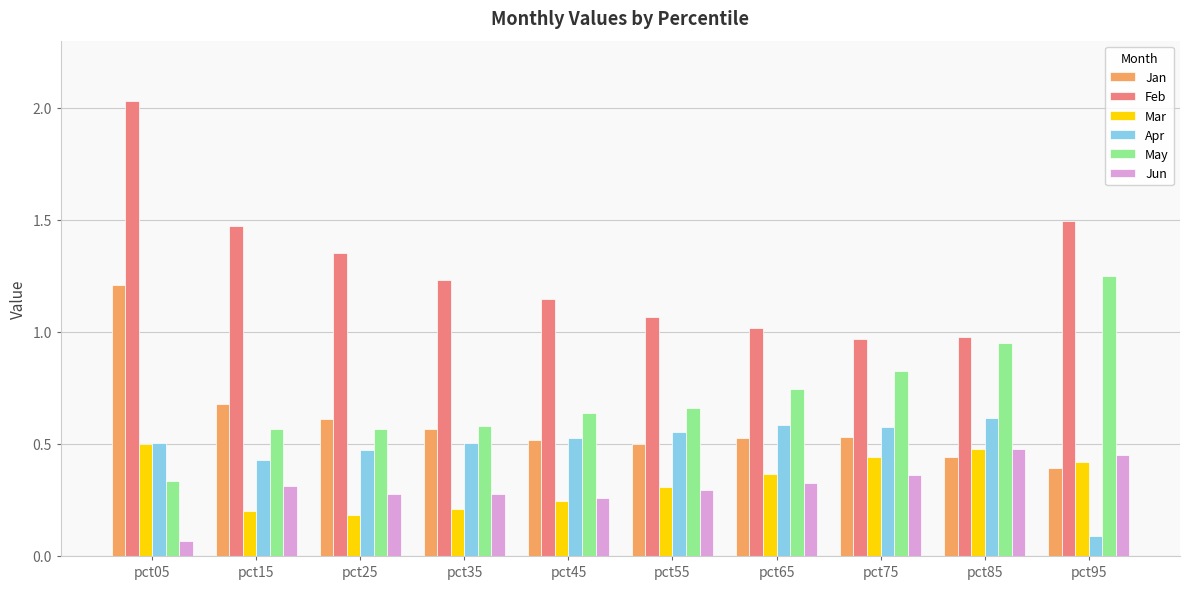

Is it true that Jun equals 0.5 at pct95?

True